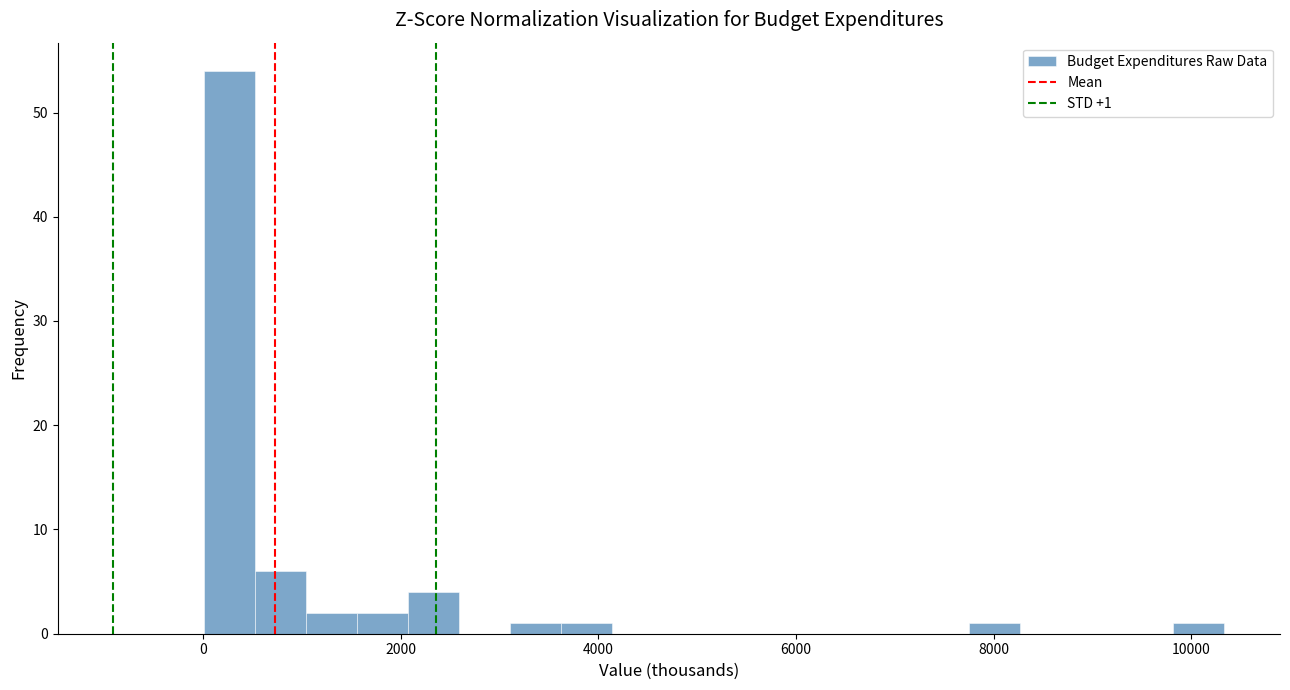

Around what value on the x-axis is the tallest bar? Give the approximate position of its centre, as read against the axis.

200